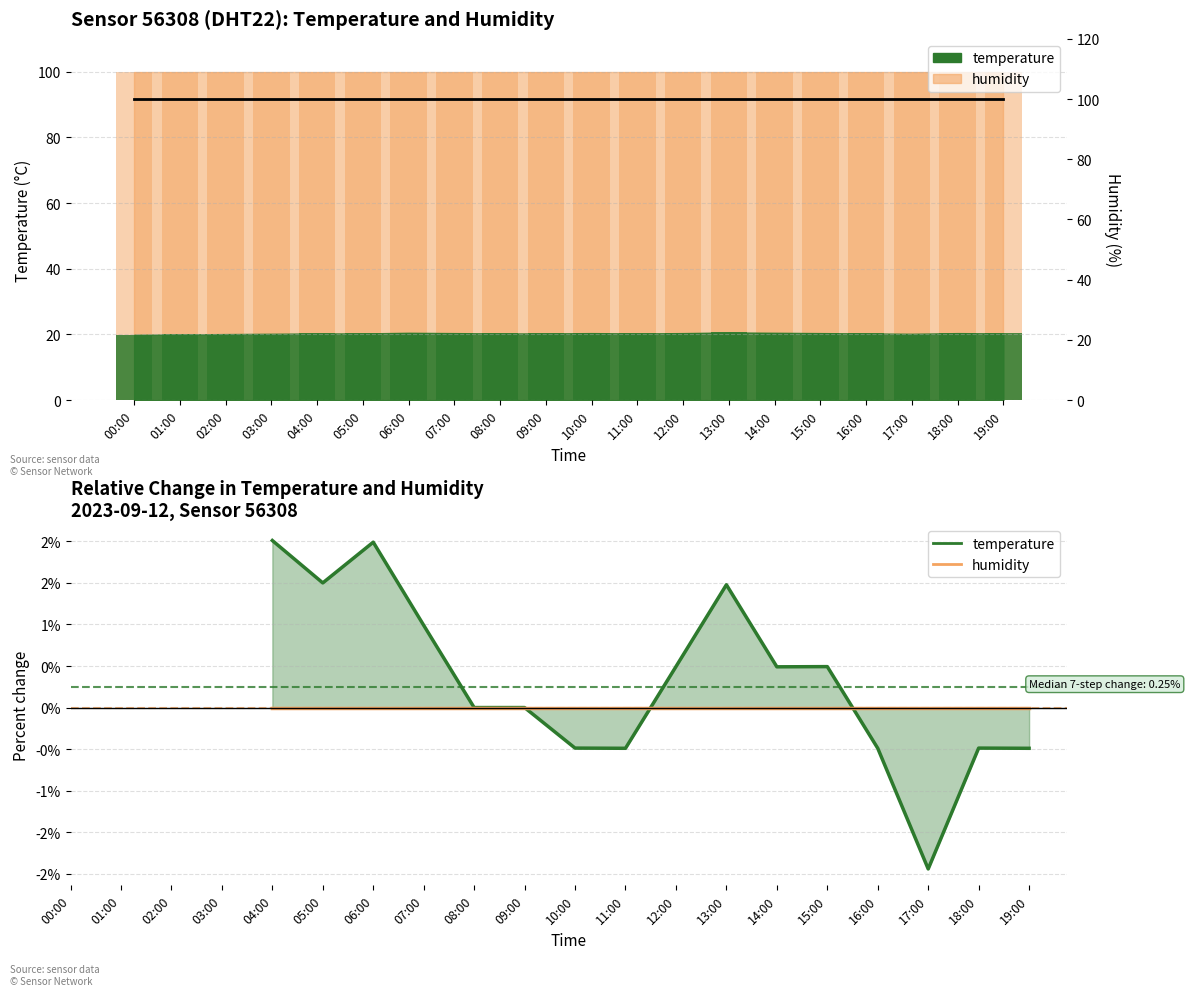

What is the label of the 20th bar from the left?

19:00